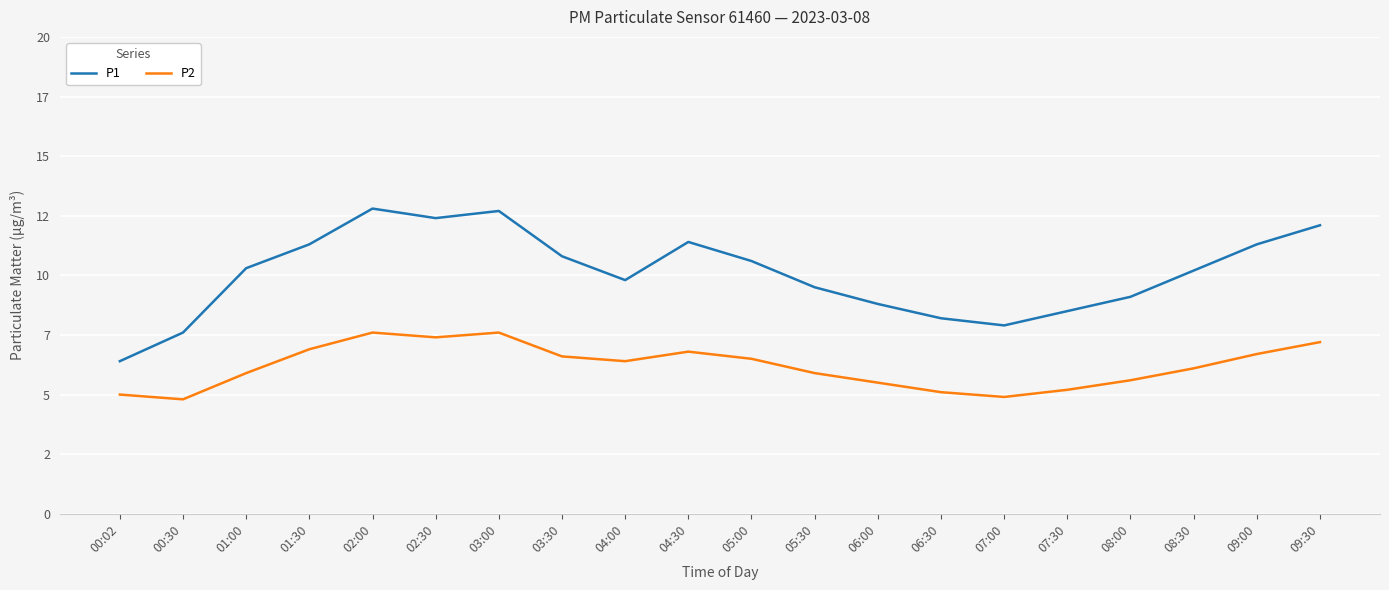

Where is the first local maximum for P2?

02:00